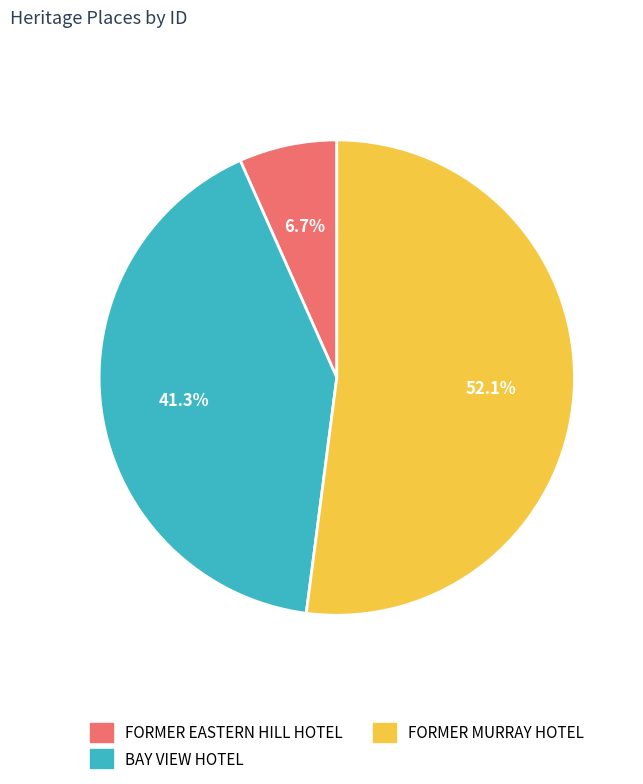

How many slices are in this pie chart?

3